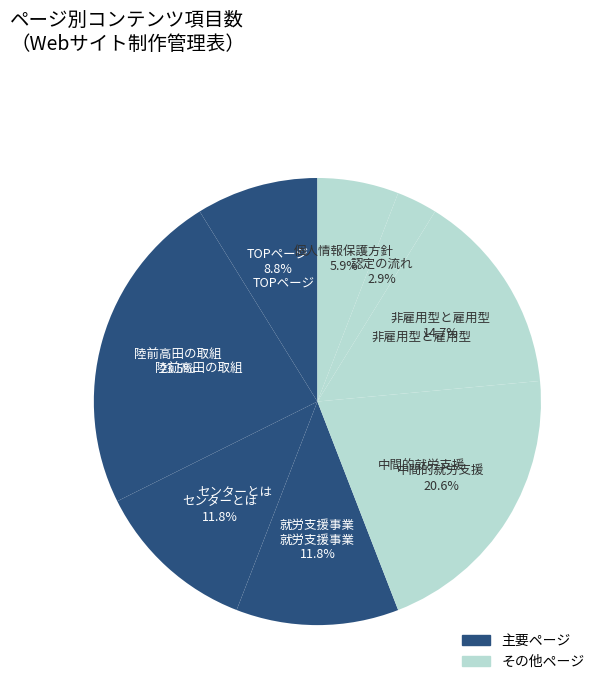

How many slices are in this pie chart?

8